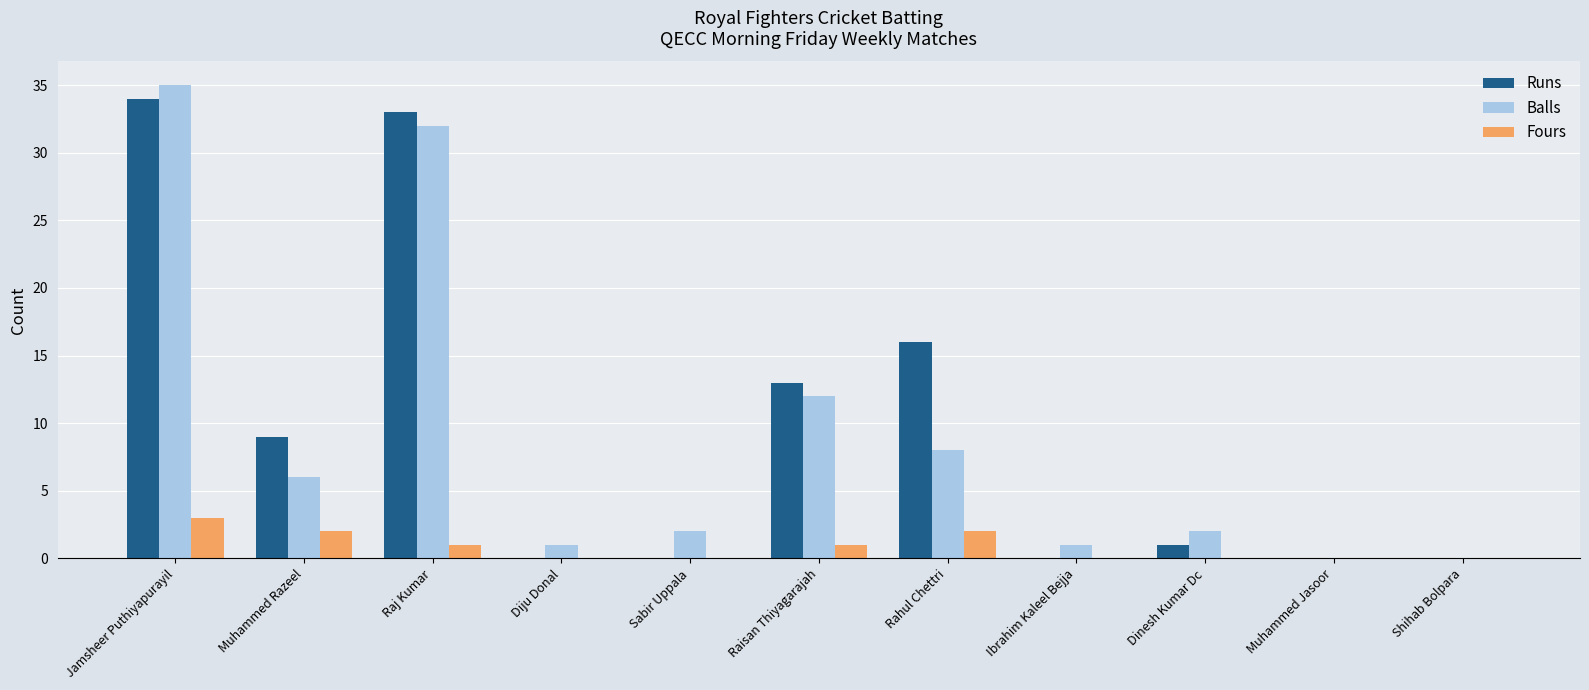

What is the highest value of the Fours series?

3